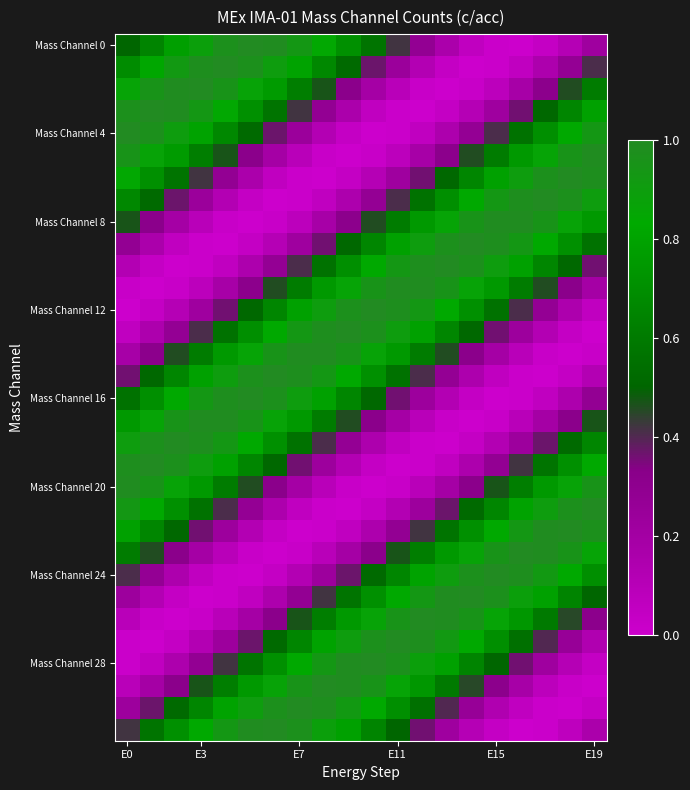

At which category is the sum across all series the highest?

6